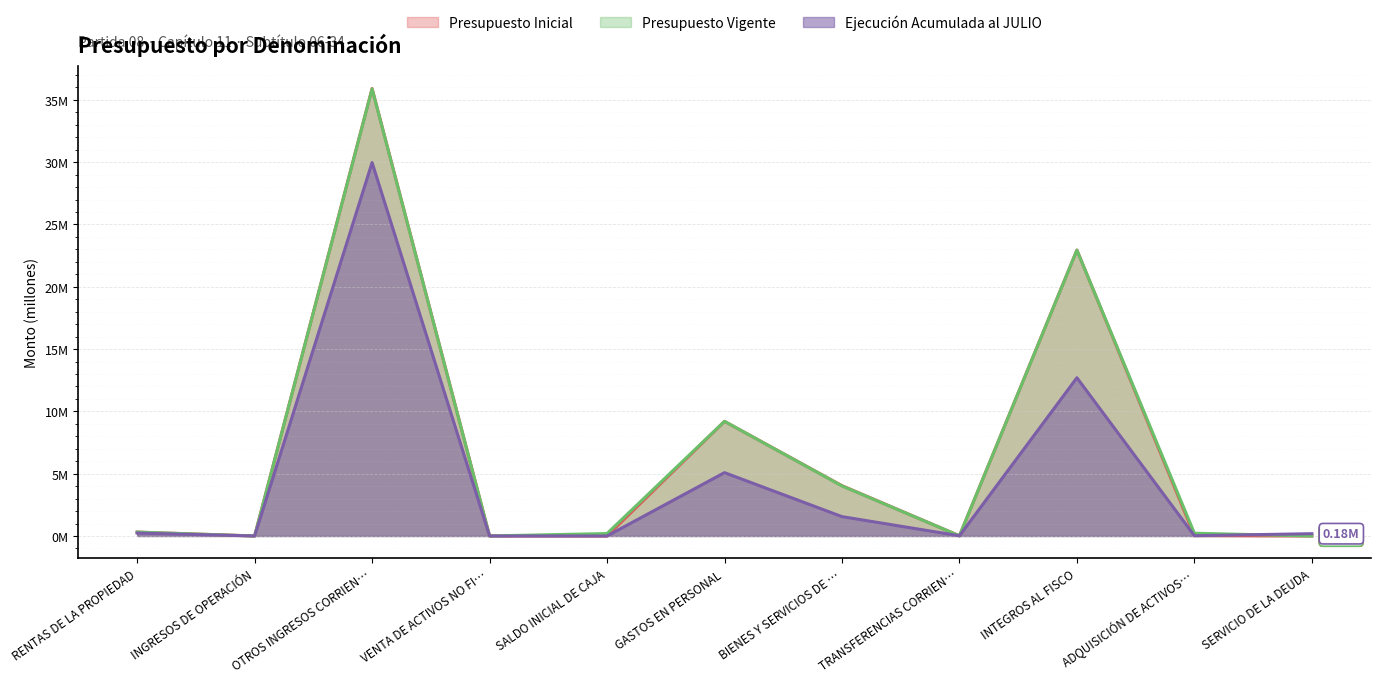

True or false: Presupuesto Vigente and Presupuesto Inicial intersect in this chart.

True